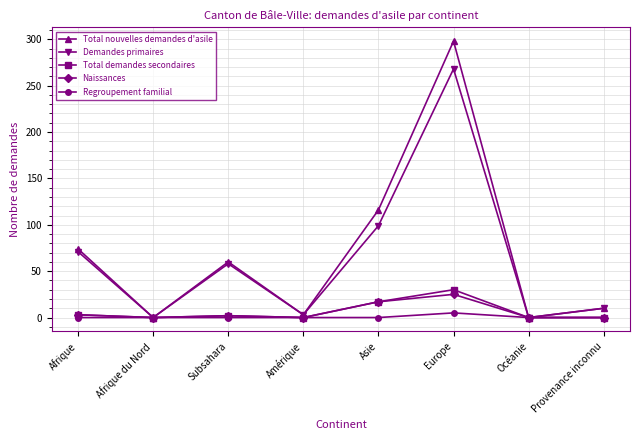

Rank the series by their maximum value, from lowest to highest.

Regroupement familial, Naissances, Total demandes secondaires, Demandes primaires, Total nouvelles demandes d'asile